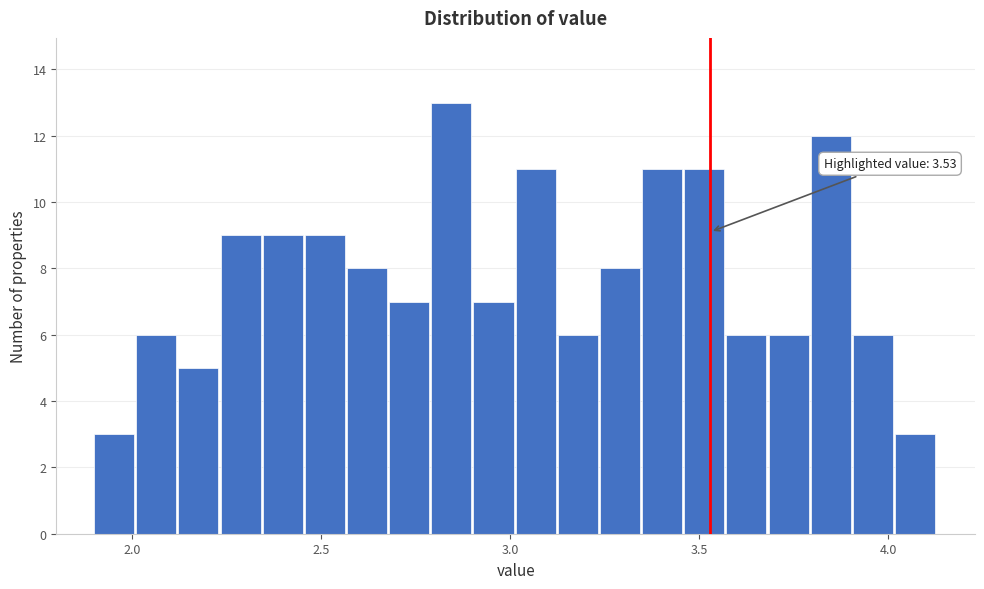

Around what value on the x-axis is the tallest bar? Give the approximate position of its centre, as read against the axis.

2.85